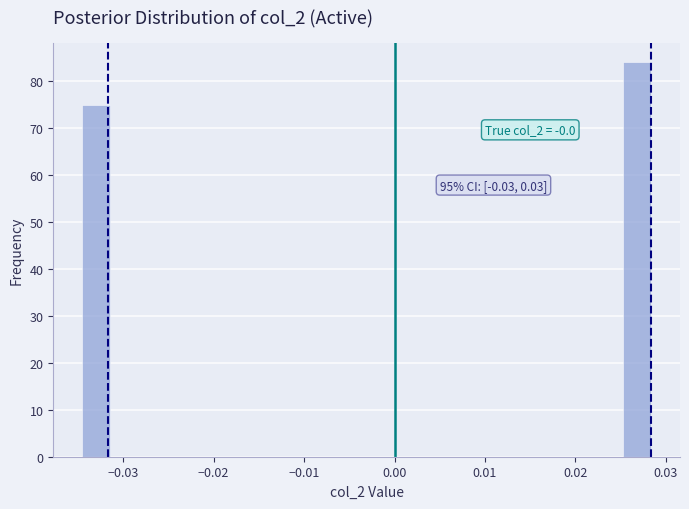

Around what value on the x-axis is the tallest bar? Give the approximate position of its centre, as read against the axis.

0.027